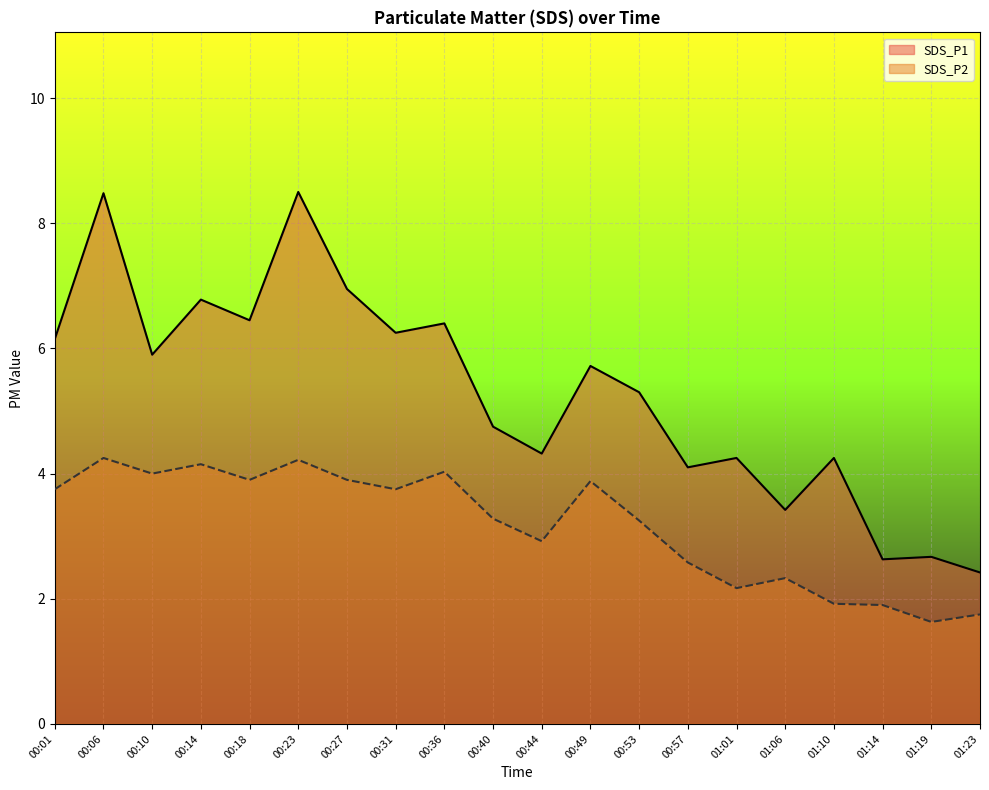

True or false: SDS_P2 and SDS_P1 intersect in this chart.

False